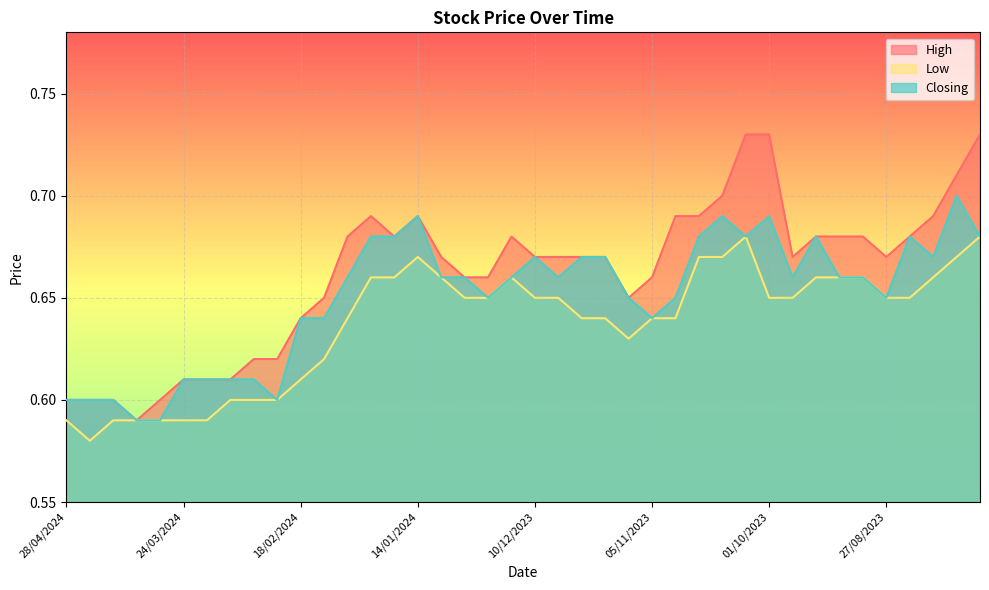

Reading left to right, extract all data points from this chart.

High: 28/04/2024=0.6	21/04/2024=0.6	14/04/2024=0.6	07/04/2024=0.6	31/03/2024=0.6	24/03/2024=0.6	17/03/2024=0.6	10/03/2024=0.6	03/03/2024=0.6	25/02/2024=0.6	18/02/2024=0.6	11/02/2024=0.7	04/02/2024=0.7	28/01/2024=0.7	21/01/2024=0.7	14/01/2024=0.7	07/01/2024=0.7	31/12/2023=0.7	24/12/2023=0.7	17/12/2023=0.7	10/12/2023=0.7	03/12/2023=0.7	26/11/2023=0.7	19/11/2023=0.7	12/11/2023=0.7	05/11/2023=0.7	29/10/2023=0.7	22/10/2023=0.7	15/10/2023=0.7	08/10/2023=0.7	01/10/2023=0.7	24/09/2023=0.7	17/09/2023=0.7	10/09/2023=0.7	03/09/2023=0.7	27/08/2023=0.7	20/08/2023=0.7	13/08/2023=0.7	06/08/2023=0.7	30/07/2023=0.7
Low: 28/04/2024=0.6	21/04/2024=0.6	14/04/2024=0.6	07/04/2024=0.6	31/03/2024=0.6	24/03/2024=0.6	17/03/2024=0.6	10/03/2024=0.6	03/03/2024=0.6	25/02/2024=0.6	18/02/2024=0.6	11/02/2024=0.6	04/02/2024=0.6	28/01/2024=0.7	21/01/2024=0.7	14/01/2024=0.7	07/01/2024=0.7	31/12/2023=0.7	24/12/2023=0.7	17/12/2023=0.7	10/12/2023=0.7	03/12/2023=0.7	26/11/2023=0.6	19/11/2023=0.6	12/11/2023=0.6	05/11/2023=0.6	29/10/2023=0.6	22/10/2023=0.7	15/10/2023=0.7	08/10/2023=0.7	01/10/2023=0.7	24/09/2023=0.7	17/09/2023=0.7	10/09/2023=0.7	03/09/2023=0.7	27/08/2023=0.7	20/08/2023=0.7	13/08/2023=0.7	06/08/2023=0.7	30/07/2023=0.7
Closing: 28/04/2024=0.6	21/04/2024=0.6	14/04/2024=0.6	07/04/2024=0.6	31/03/2024=0.6	24/03/2024=0.6	17/03/2024=0.6	10/03/2024=0.6	03/03/2024=0.6	25/02/2024=0.6	18/02/2024=0.6	11/02/2024=0.6	04/02/2024=0.7	28/01/2024=0.7	21/01/2024=0.7	14/01/2024=0.7	07/01/2024=0.7	31/12/2023=0.7	24/12/2023=0.7	17/12/2023=0.7	10/12/2023=0.7	03/12/2023=0.7	26/11/2023=0.7	19/11/2023=0.7	12/11/2023=0.7	05/11/2023=0.6	29/10/2023=0.7	22/10/2023=0.7	15/10/2023=0.7	08/10/2023=0.7	01/10/2023=0.7	24/09/2023=0.7	17/09/2023=0.7	10/09/2023=0.7	03/09/2023=0.7	27/08/2023=0.7	20/08/2023=0.7	13/08/2023=0.7	06/08/2023=0.7	30/07/2023=0.7